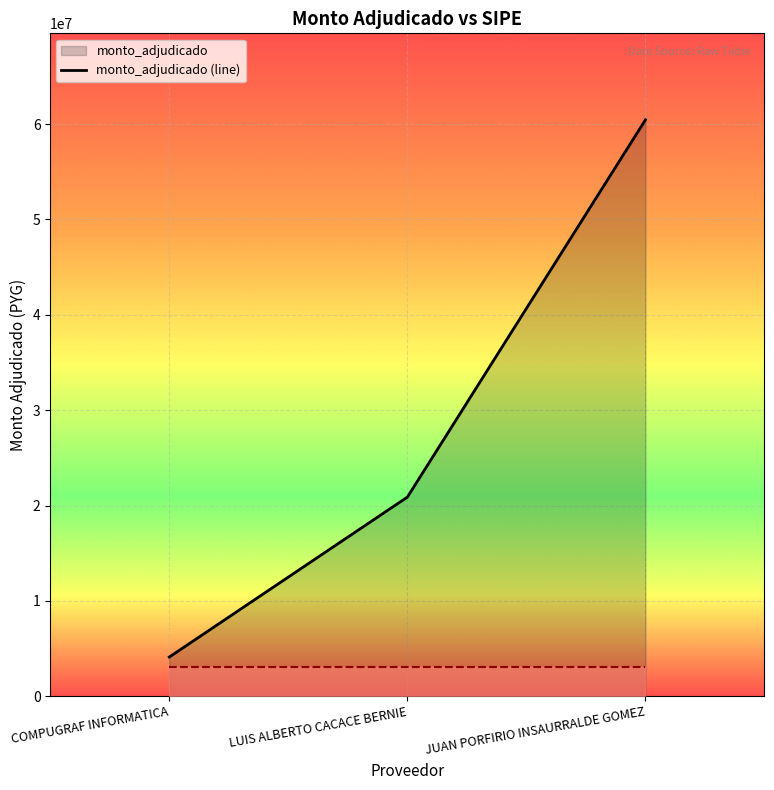

What is the label of the 3rd point from the left?

JUAN PORFIRIO INSAURRALDE GOMEZ